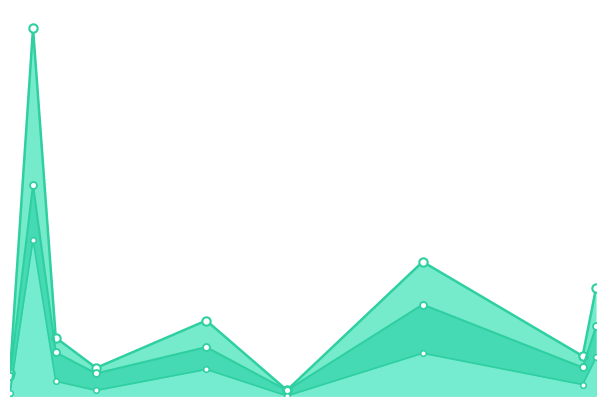

True or false: CIBDebtServiceOutstanding has more than 1 interior local peaks.

True